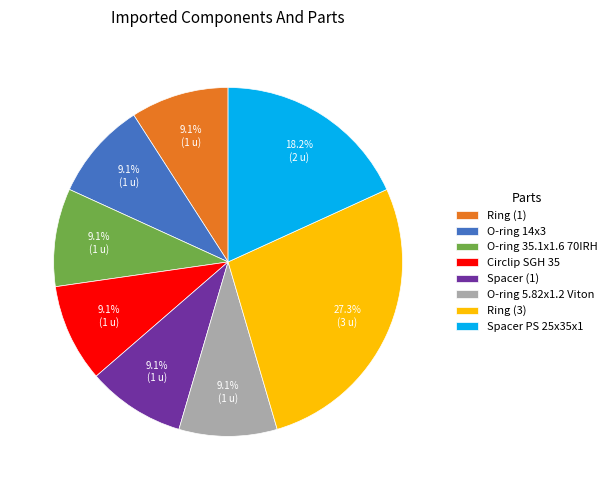

The O-ring 5.82x1.2 Viton slice represents 18% of the pie. True or false?

False